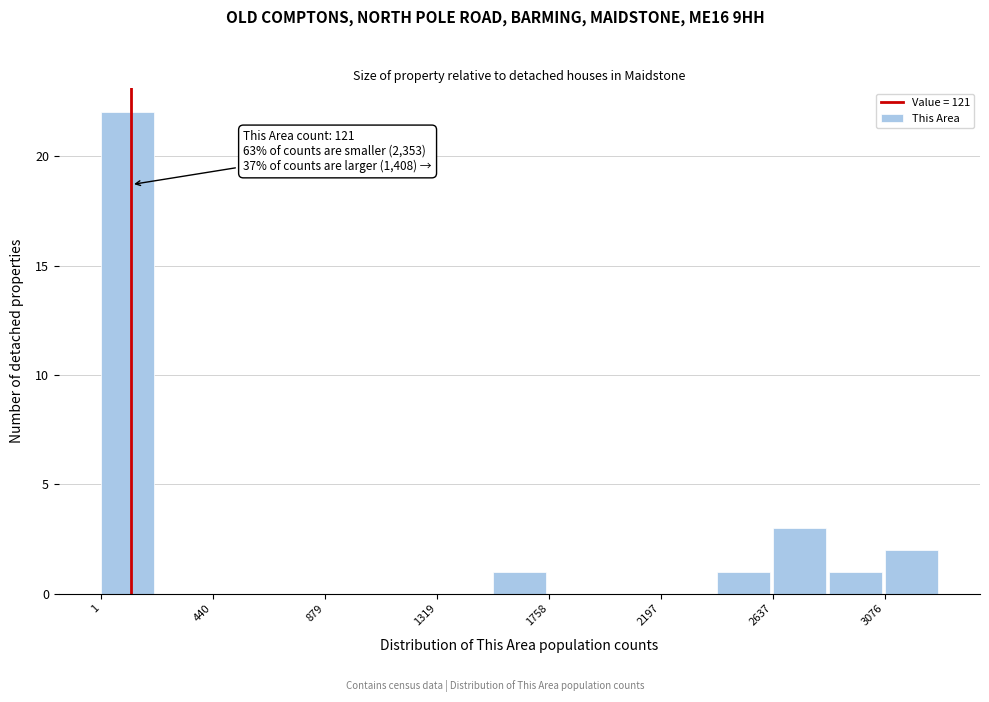

Over which range of the x-axis is the bar tallest?

0 to 200